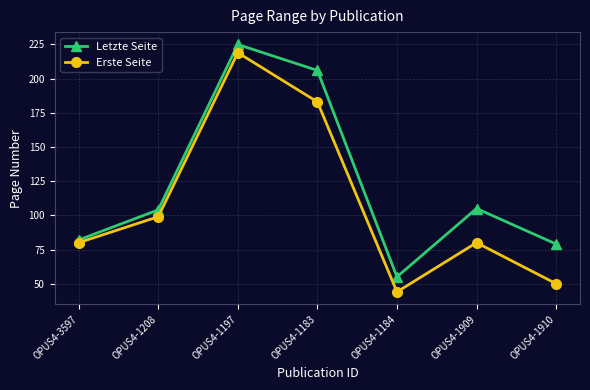

Reading left to right, what are all the values shown in this chart?

Letzte Seite: OPUS4-3597=82	OPUS4-1208=104	OPUS4-1197=225	OPUS4-1183=206	OPUS4-1184=55	OPUS4-1909=105	OPUS4-1910=79
Erste Seite: OPUS4-3597=80	OPUS4-1208=99	OPUS4-1197=219	OPUS4-1183=183	OPUS4-1184=44	OPUS4-1909=80	OPUS4-1910=50